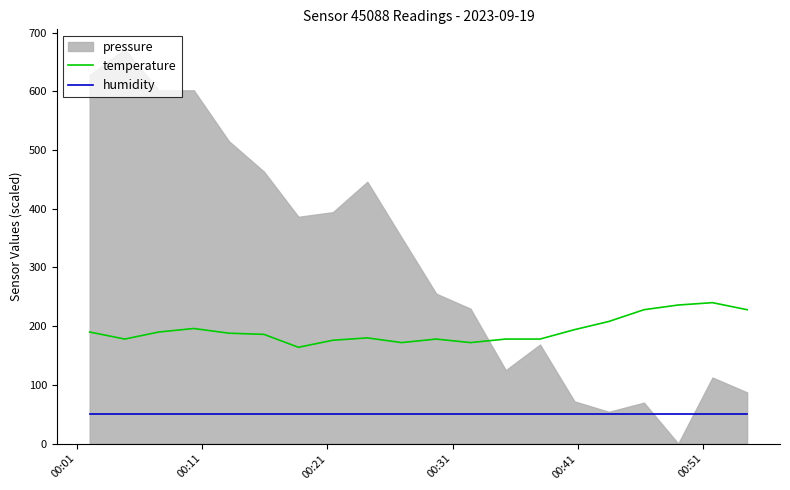

True or false: humidity and temperature cross at least once.

False